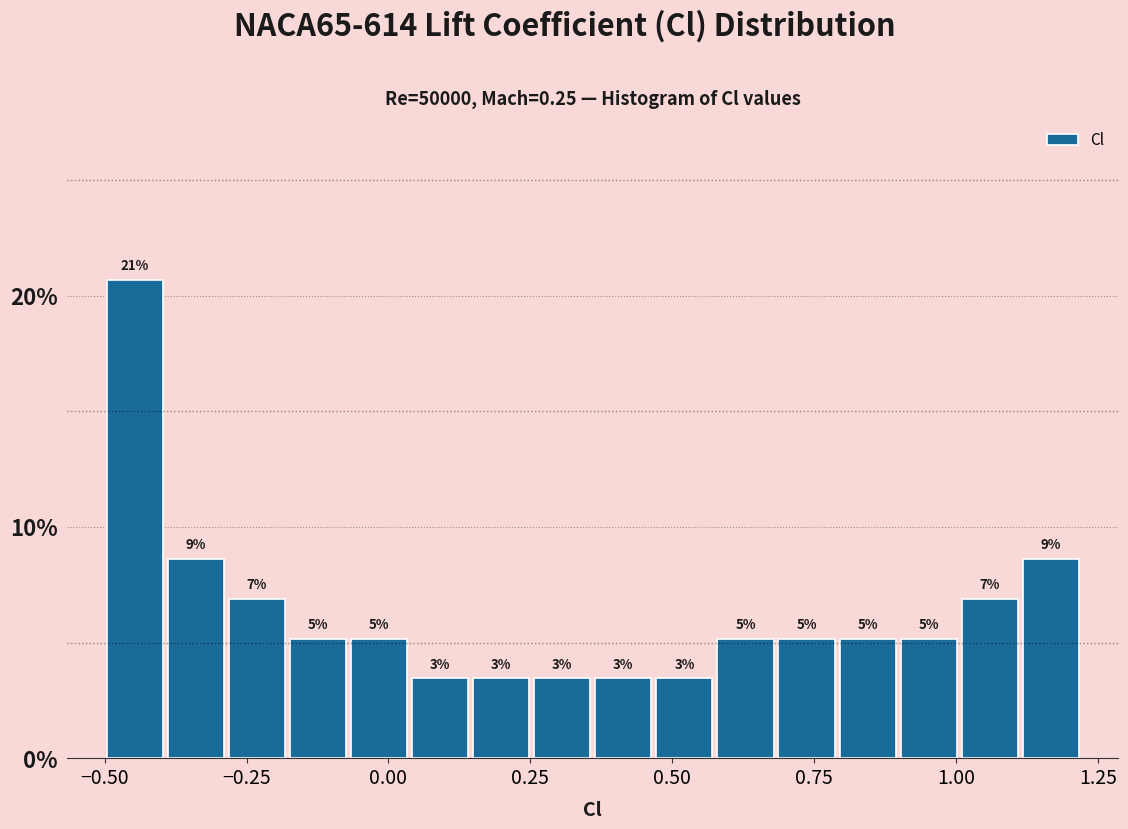

Read against the x-axis, roughly where is the centre of the tallest bar?

-0.45